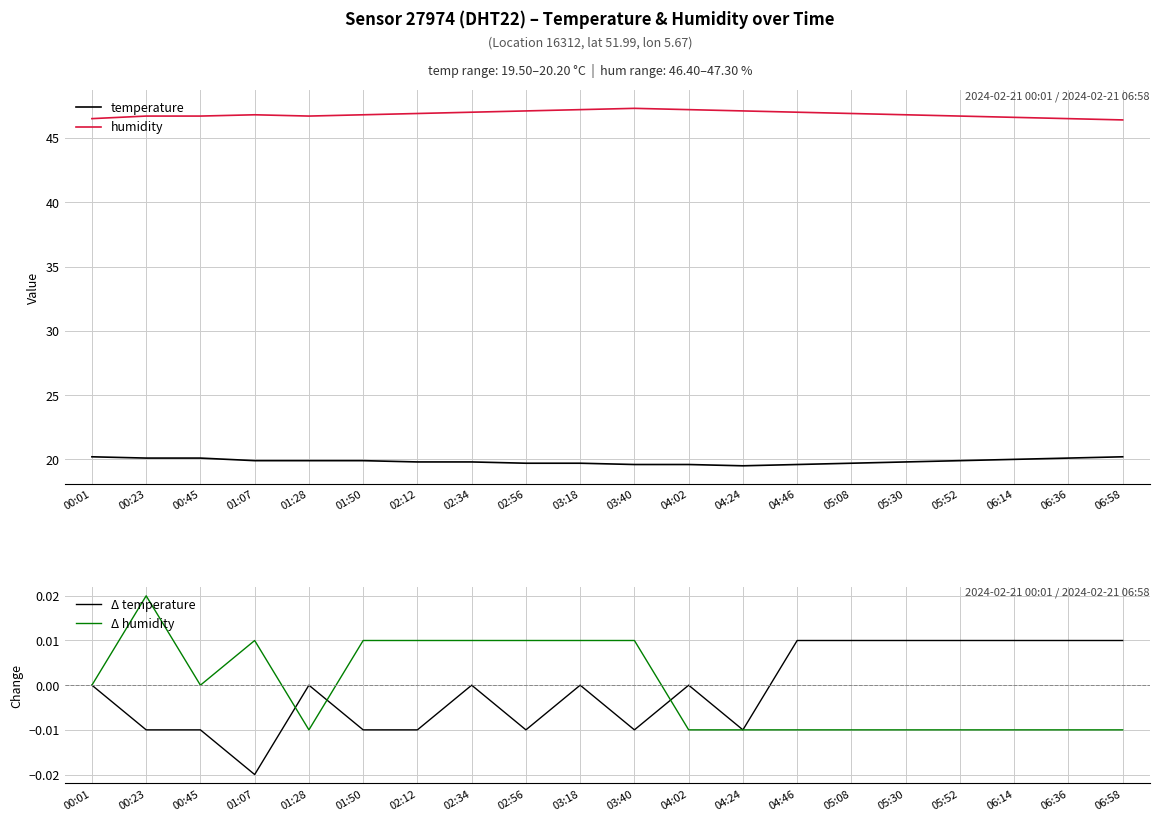

True or false: Δ humidity and temperature intersect in this chart.

False